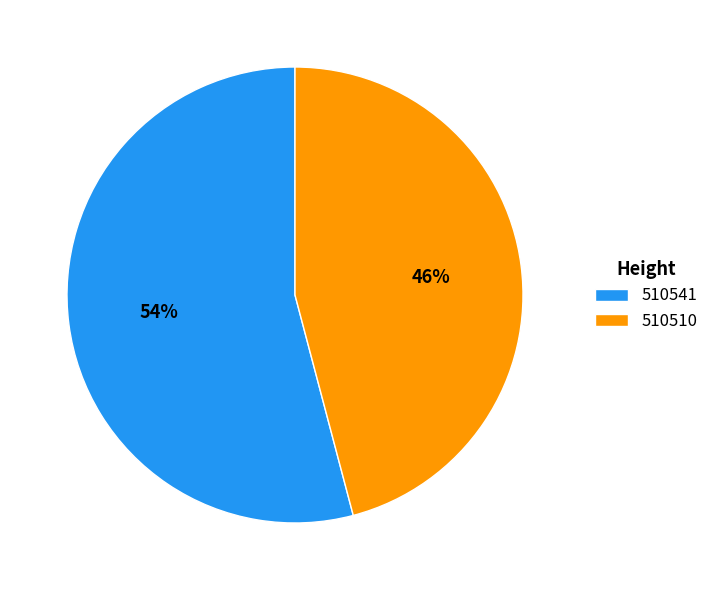

Rank the categories by value from lowest to highest.

510510, 510541